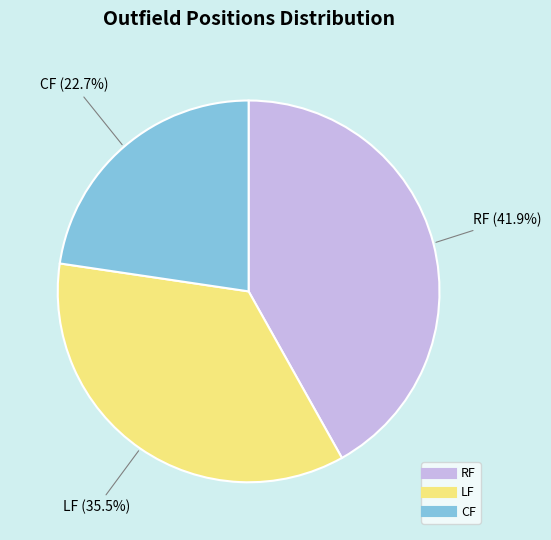

Does CF account for over 50% of the chart?

No